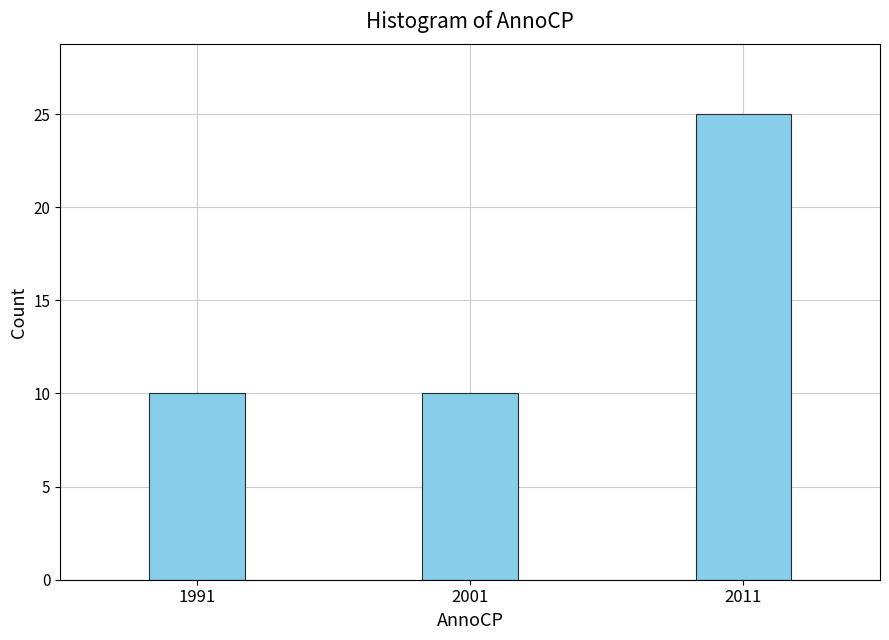

Reading left to right, extract all data points from this chart.

10	10	25